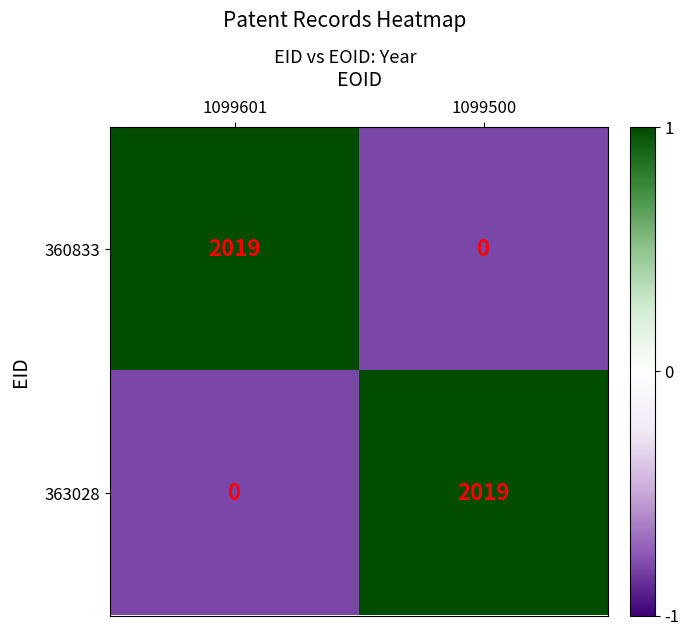

What is the difference between the 360833 values at 1099601 and 1099500?

2019